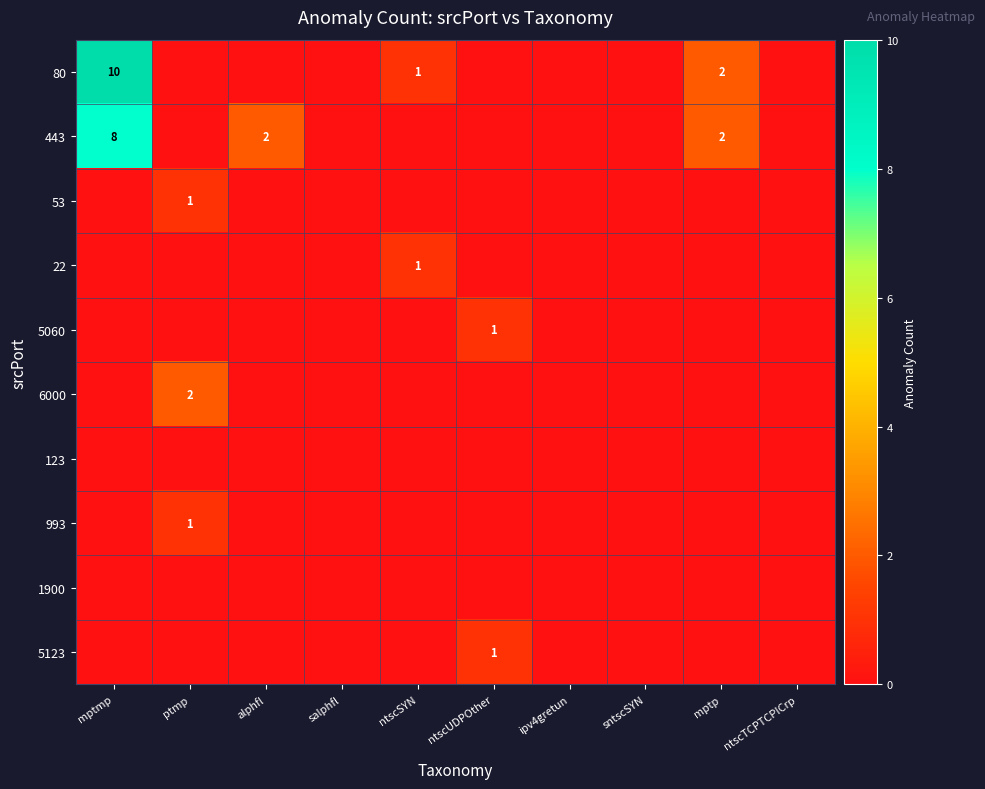

The 443 series shows 1 at alphfl. True or false?

False